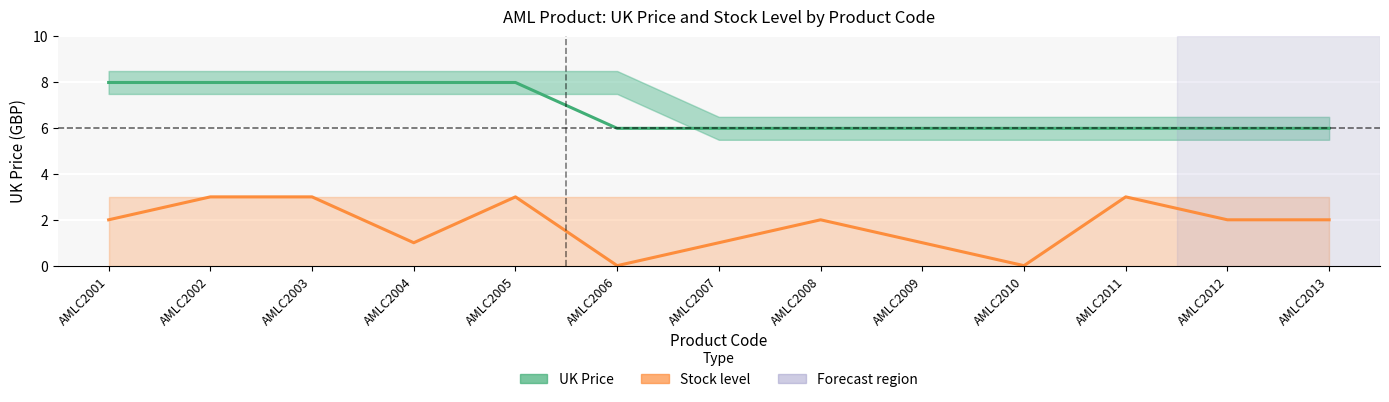

The value of Stock level at AMLC2009 is 0.4. True or false?

False